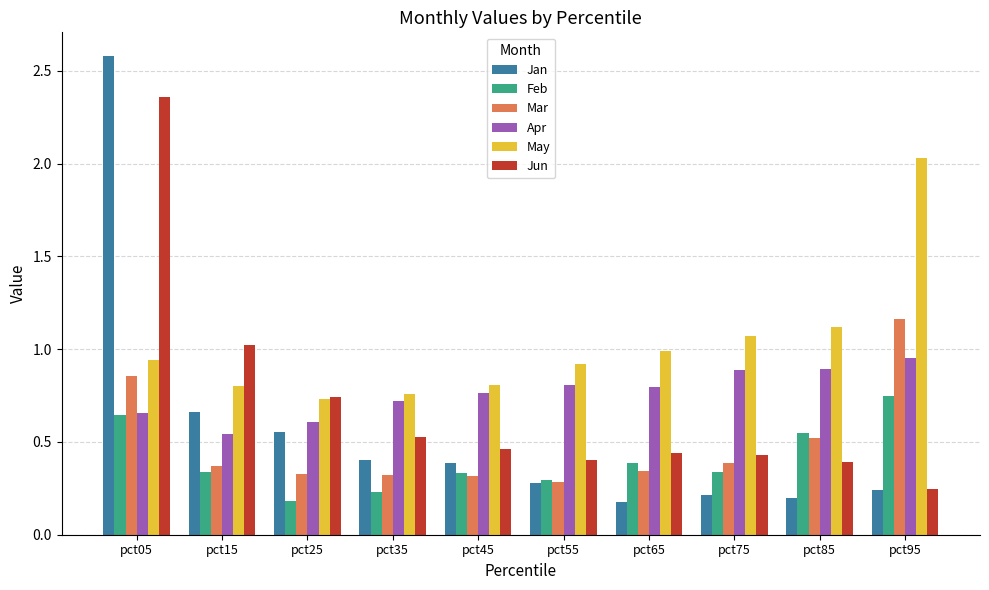

Which series changed the most between pct85 and pct95?

May